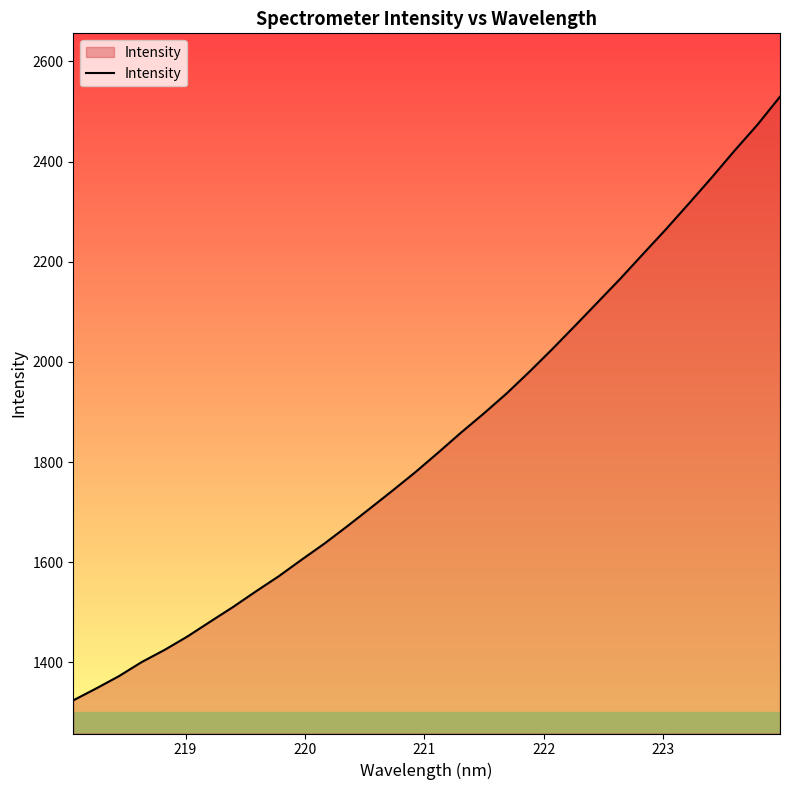

What is the minimum value shown in the chart?

1324.3